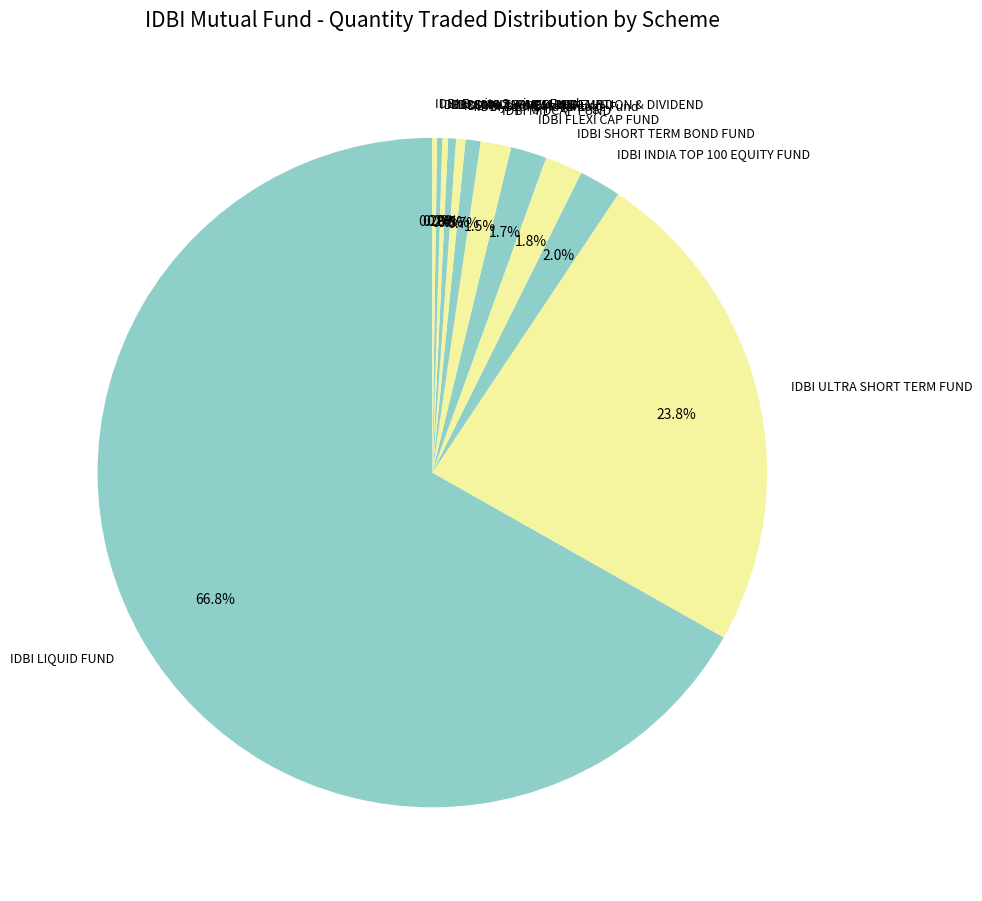

The IDBI FLEXI CAP FUND slice represents 2% of the pie. True or false?

True